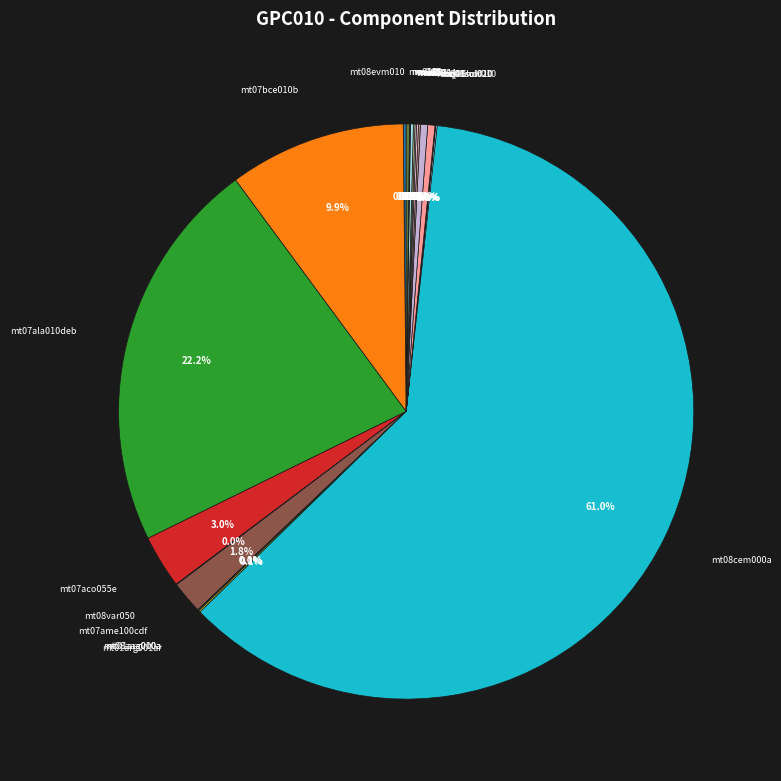

True or false: mt07bce010b accounts for 10% of the total.

True